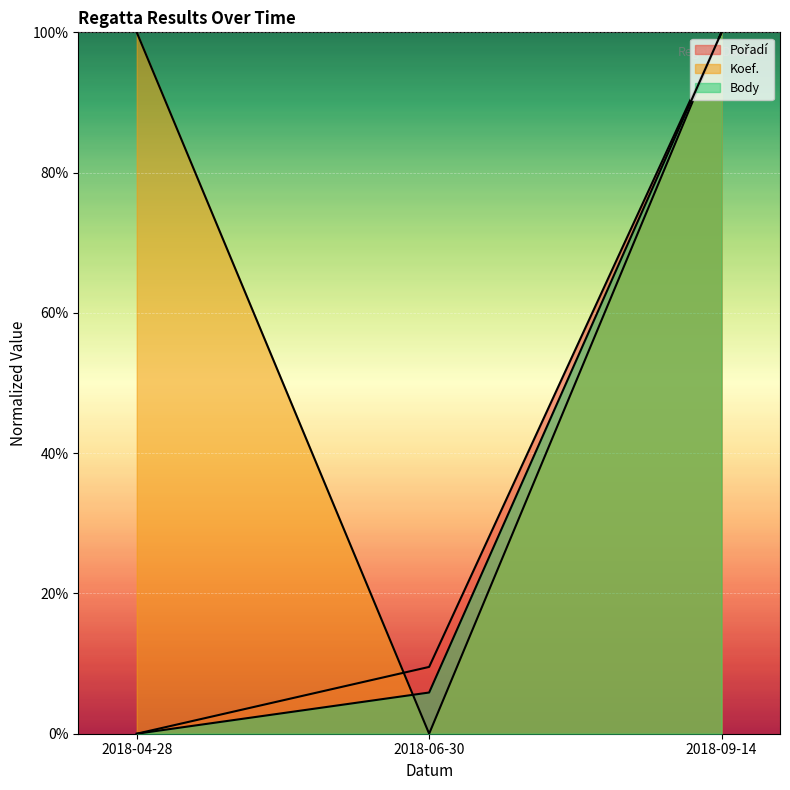

Is it true that Body equals 170.0 at 2018-09-14?

False